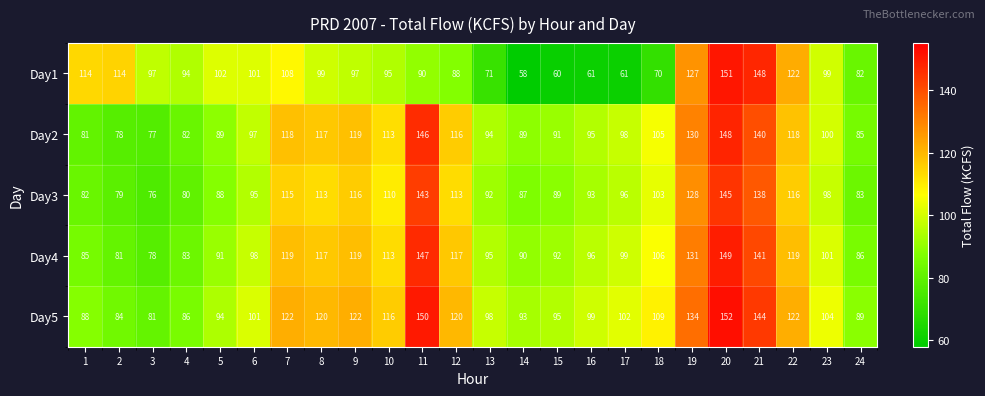

The value of Day2 at 14 is 45. True or false?

False